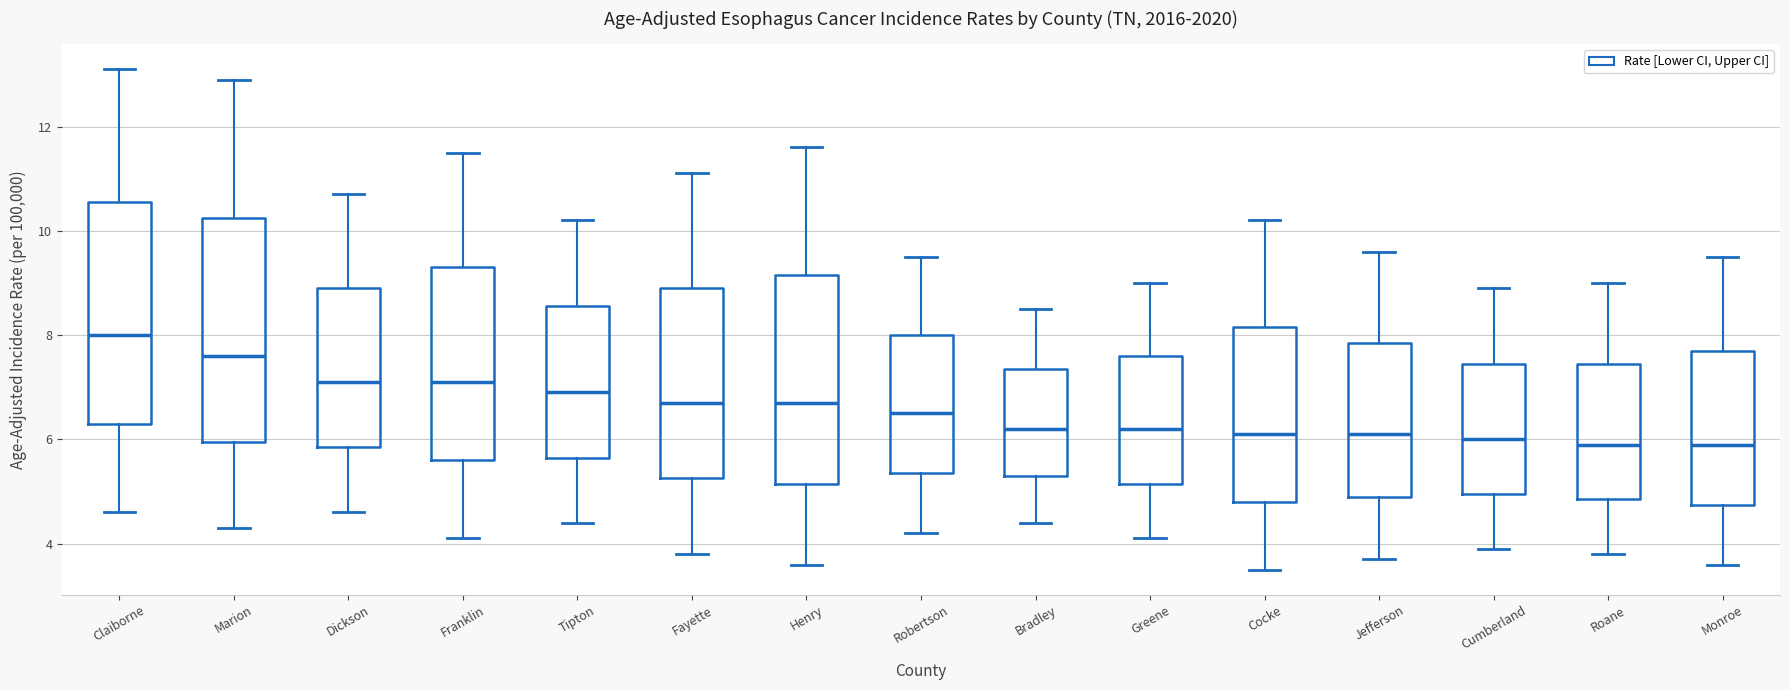

Where does the median line of the box for Cocke sit on the y-axis? The values are not printed on the chart, so give them approximately, as read against the axis.

6.2